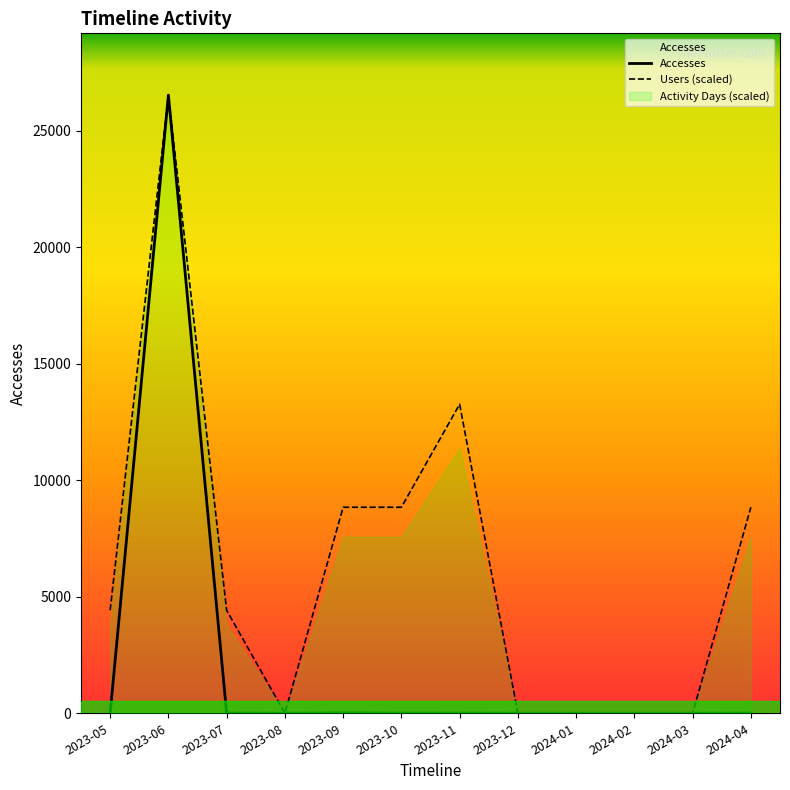

Is the value of Users (scaled) at 2024-01 greater than the value of Accesses at 2023-09?

No